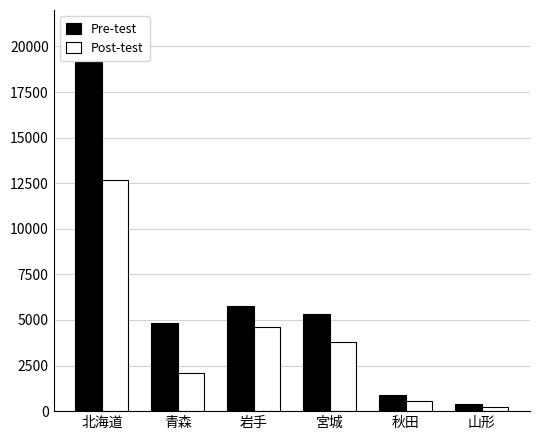

True or false: Post-test has a value of 4609 at 岩手.

True